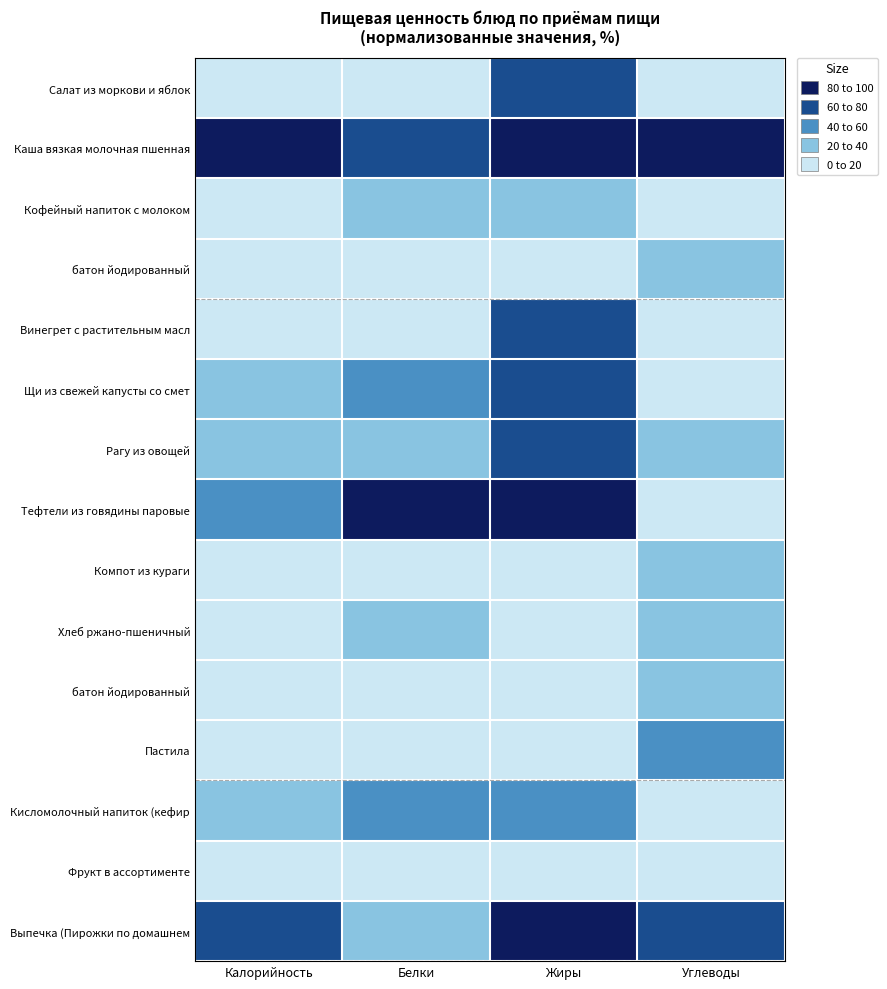

Count the number of categories in the chart.

4